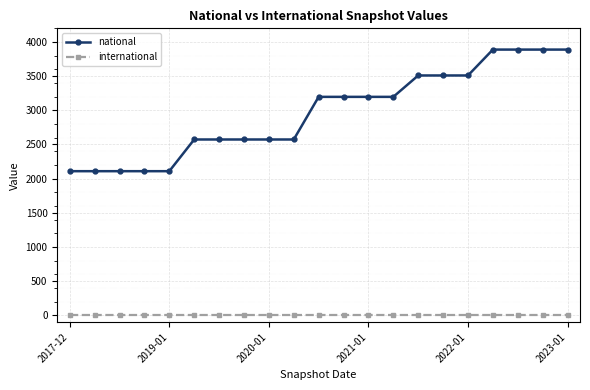

At how many categories does at least one series exceed 1562?

21